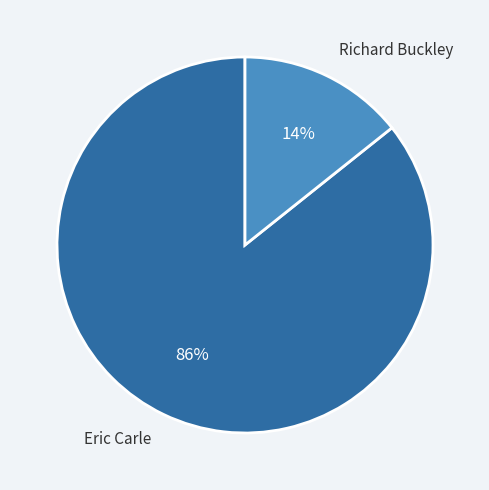

Count the number of slices in the pie.

2